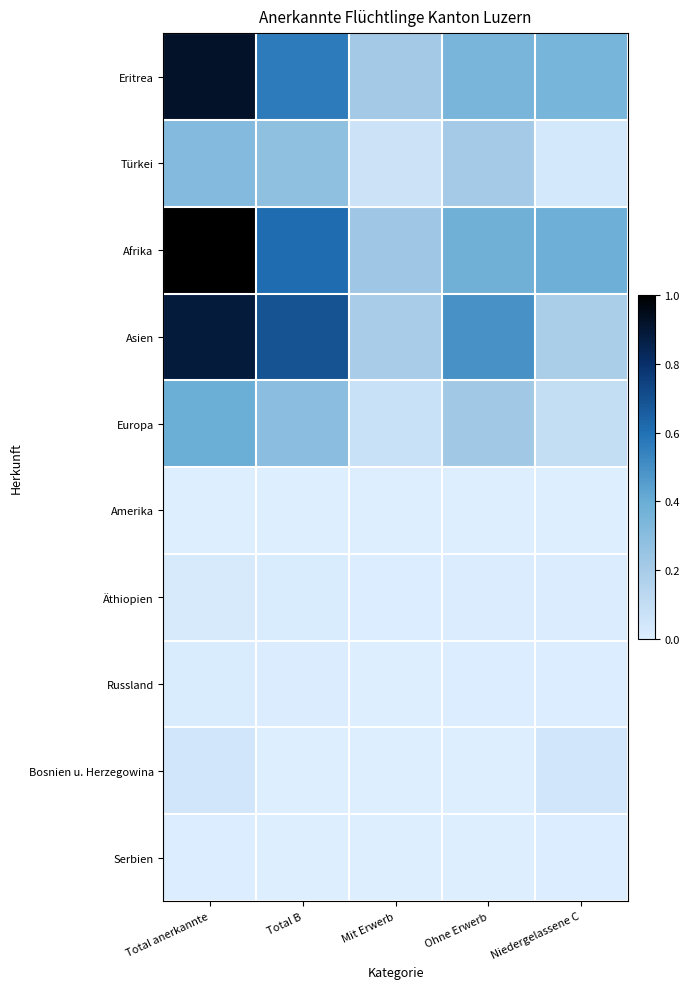

Reading left to right, list all the values displayed in this chart.

Eritrea: Total anerkannte=0.9	Total B=0.6	Mit Erwerb=0.2	Ohne Erwerb=0.4	Niedergelassene C=0.4
Türkei: Total anerkannte=0.3	Total B=0.3	Mit Erwerb=0.1	Ohne Erwerb=0.2	Niedergelassene C=0.0
Afrika: Total anerkannte=1.0	Total B=0.6	Mit Erwerb=0.2	Ohne Erwerb=0.4	Niedergelassene C=0.4
Asien: Total anerkannte=0.9	Total B=0.7	Mit Erwerb=0.2	Ohne Erwerb=0.5	Niedergelassene C=0.2
Europa: Total anerkannte=0.4	Total B=0.3	Mit Erwerb=0.1	Ohne Erwerb=0.2	Niedergelassene C=0.1
Amerika: Total anerkannte=0.0	Total B=0.0	Mit Erwerb=0.0	Ohne Erwerb=0.0	Niedergelassene C=0.0
Äthiopien: Total anerkannte=0.0	Total B=0.0	Mit Erwerb=0.0	Ohne Erwerb=0.0	Niedergelassene C=0.0
Russland: Total anerkannte=0.0	Total B=0.0	Mit Erwerb=0.0	Ohne Erwerb=0.0	Niedergelassene C=0.0
Bosnien u. Herzegowina: Total anerkannte=0.0	Total B=0.0	Mit Erwerb=0.0	Ohne Erwerb=0.0	Niedergelassene C=0.0
Serbien: Total anerkannte=0.0	Total B=0.0	Mit Erwerb=0.0	Ohne Erwerb=0.0	Niedergelassene C=0.0